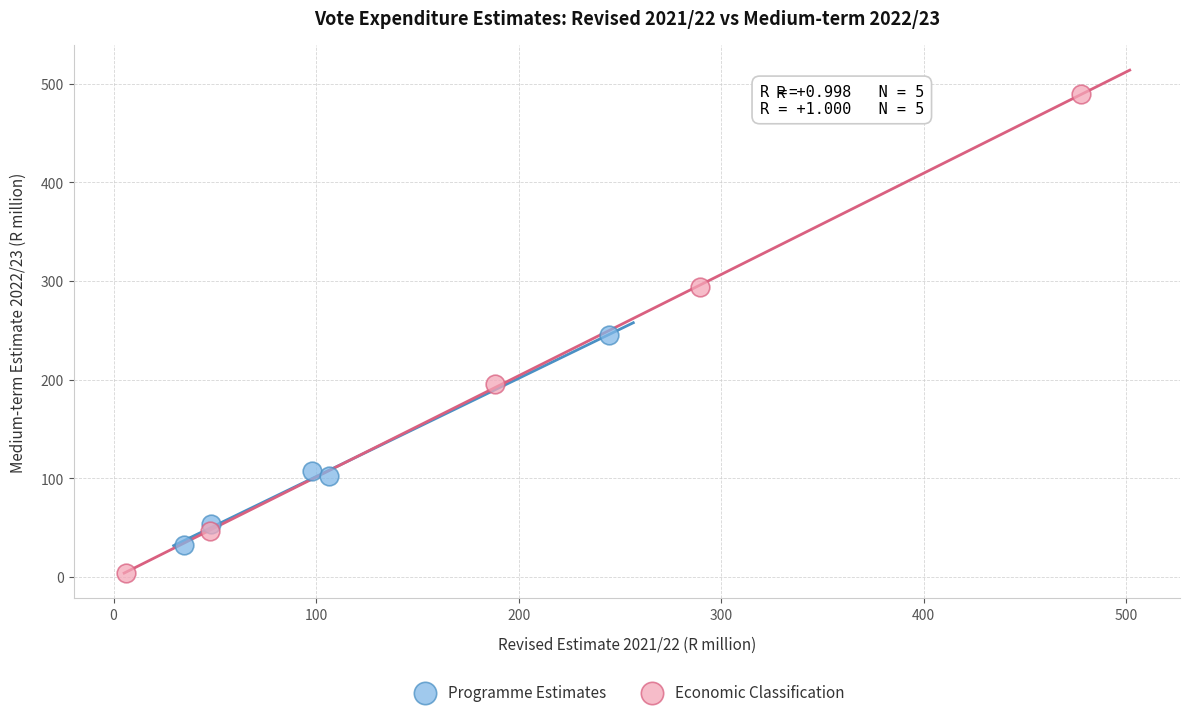

Which series reaches the maximum Y coordinate?

Economic Classification